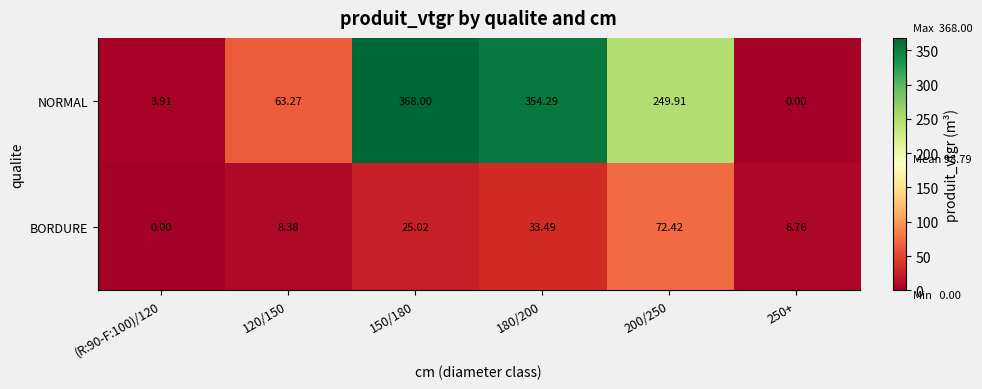

Which series has the largest range (max minus min)?

NORMAL